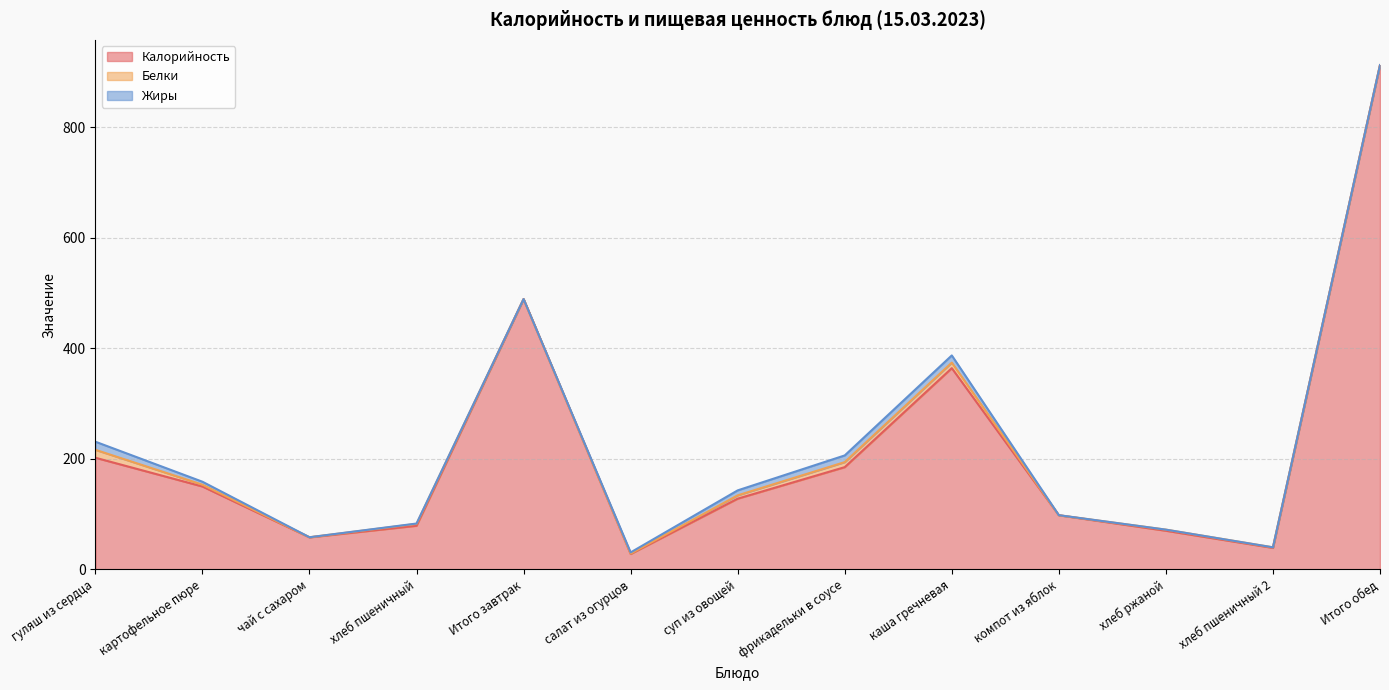

Reading left to right, what are all the values shown in this chart?

Калорийность: 202.0	150.0	58.0	79.0	489.0	28.0	128.0	185.0	364.0	98.0	70.0	39.0	912.0
Белки: 14.3	3.3	0.2	3.4	0.0	0.7	6.0	9.1	10.0	0.0	2.0	1.0	0.0
Жиры: 14.7	5.4	0.1	0.6	0.0	2.1	9.0	12.1	13.0	0.2	0.0	0.0	0.0